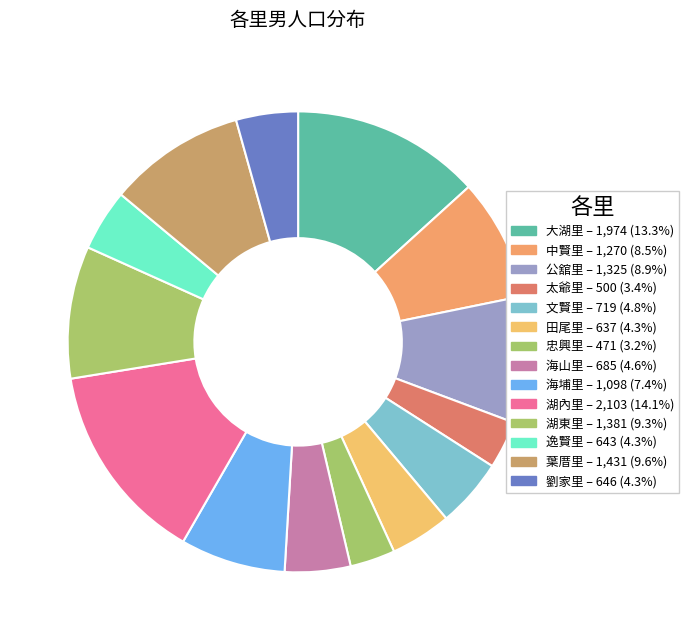

How many segments does this pie chart have?

14